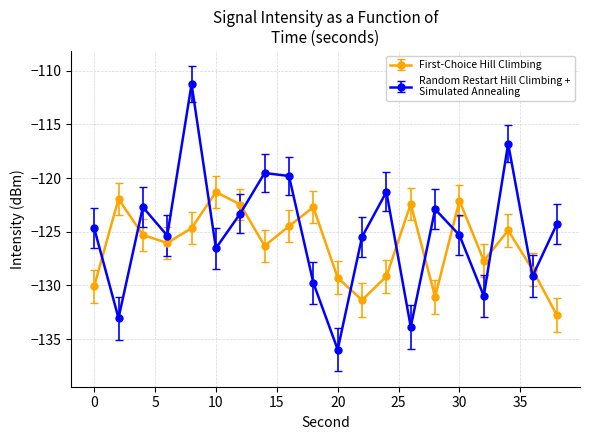

How many distinct data groups are displayed?

2